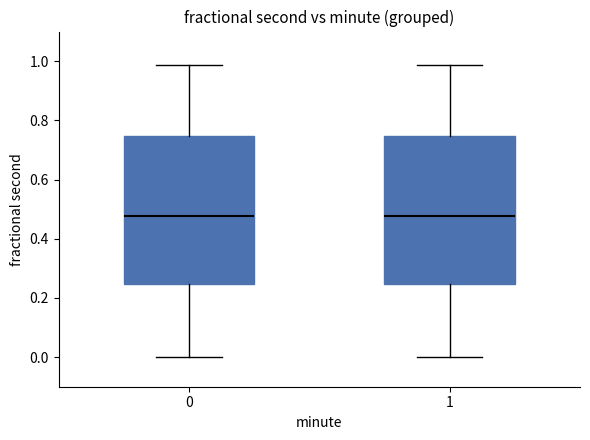

Reading left to right, read every box against the y-axis: the position of its median line, the range the box covers, and the ends of its whiskers. The values are not printed on the chart, so give them approximately, as read against the axis.

0: median 0.48, box 0.24 to 0.74, whiskers 0.00 to 0.98
1: median 0.48, box 0.24 to 0.74, whiskers 0.00 to 0.98